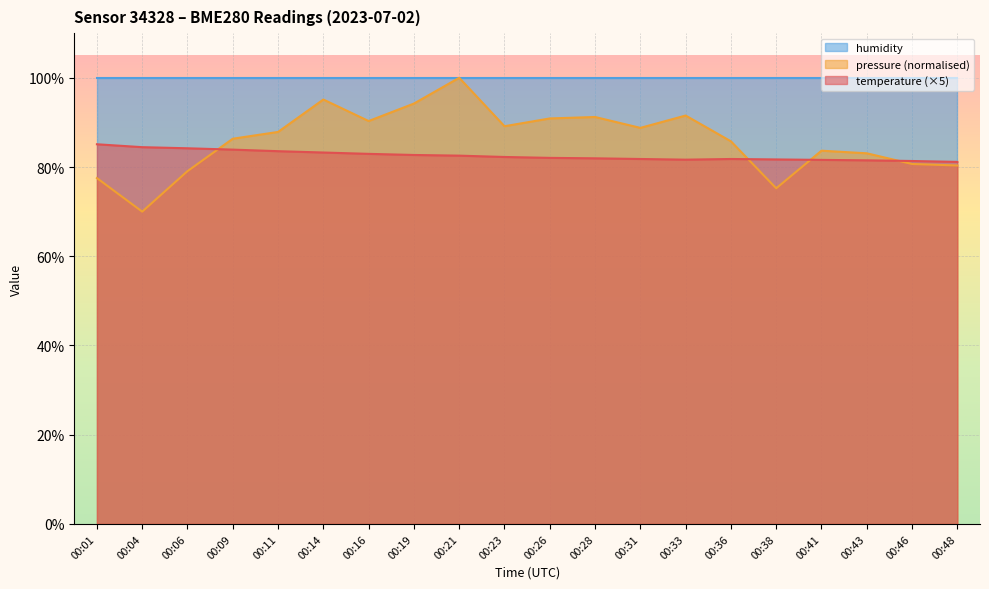

Which has a higher value, 00:43 or 00:09?

00:09